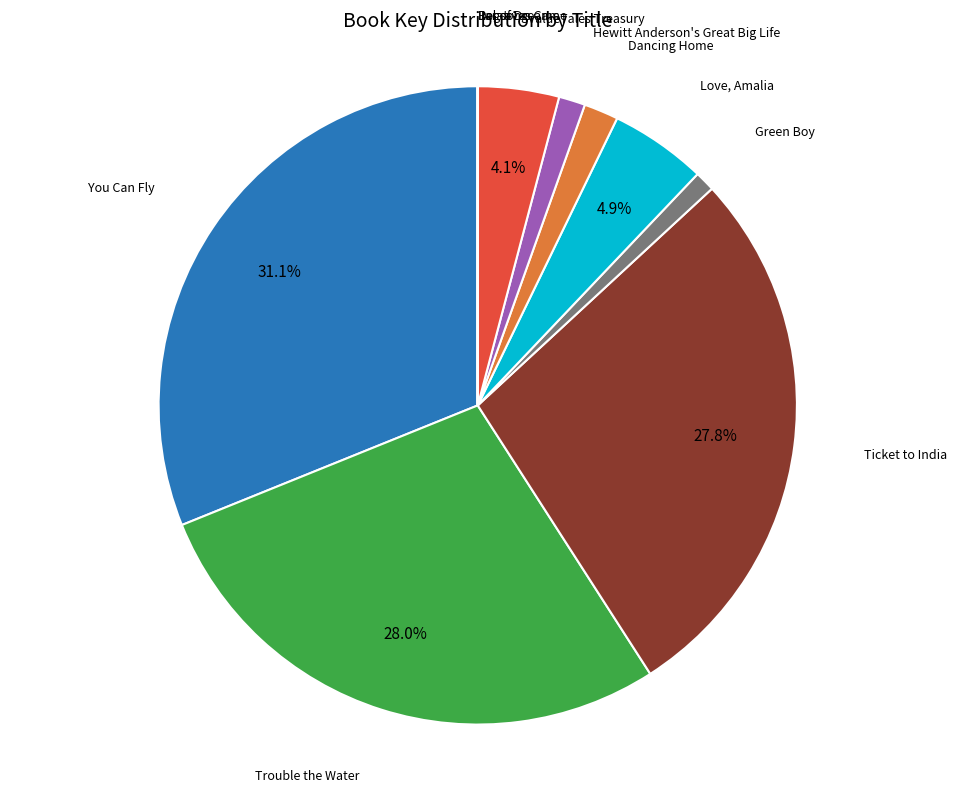

Does any single category account for the majority?

No